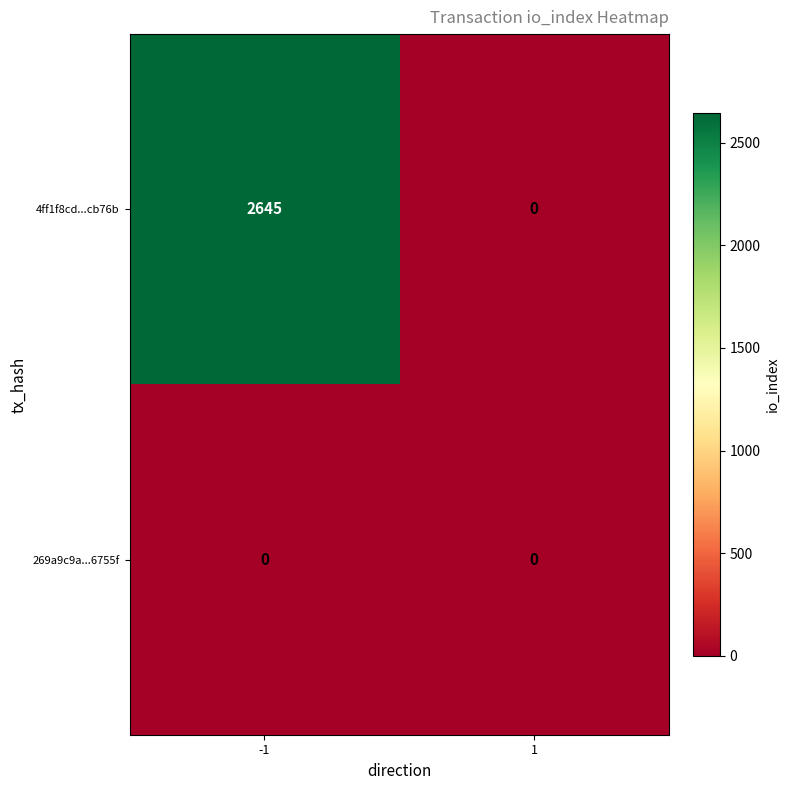

Reading right to left, extract all data points from this chart.

4ff1f8cd...cb76b: 1=0	-1=2645
269a9c9a...6755f: 1=0	-1=0